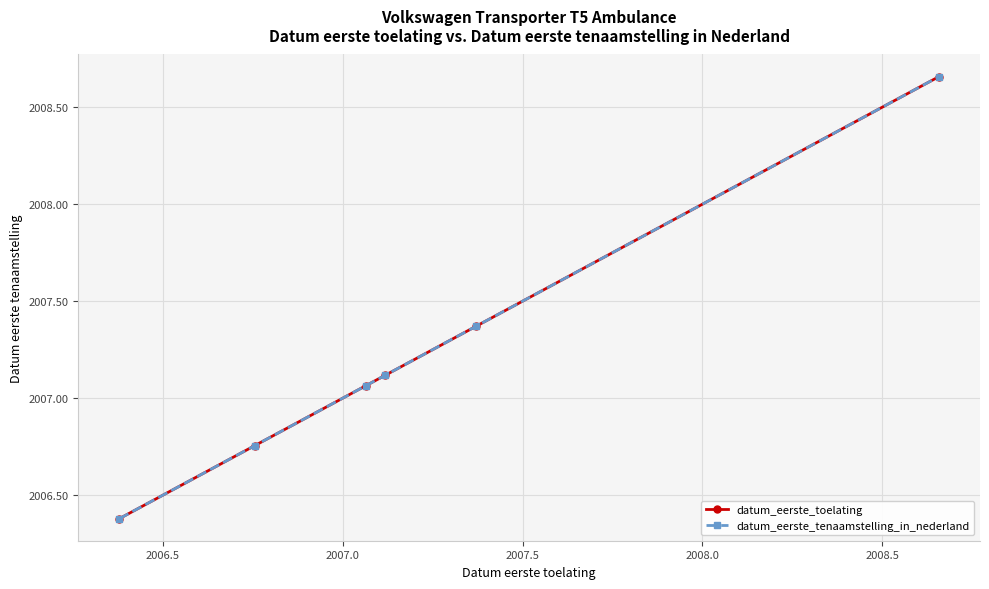

Is this an area chart (filled region under the line)?

No